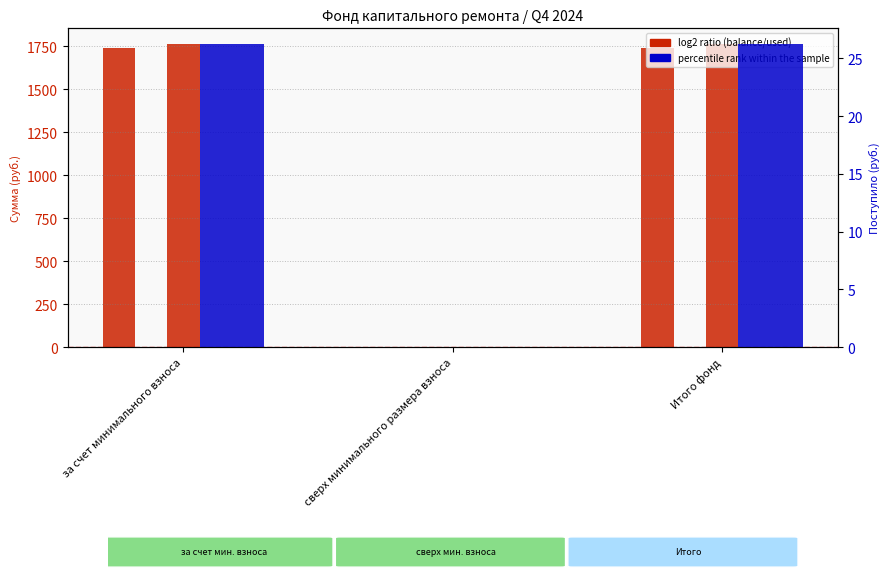

At за счет минимального взноса, list the series in order from largest to smallest.

Остаток на конец, Остаток на начало, Поступило всего, Взносов, Использовано